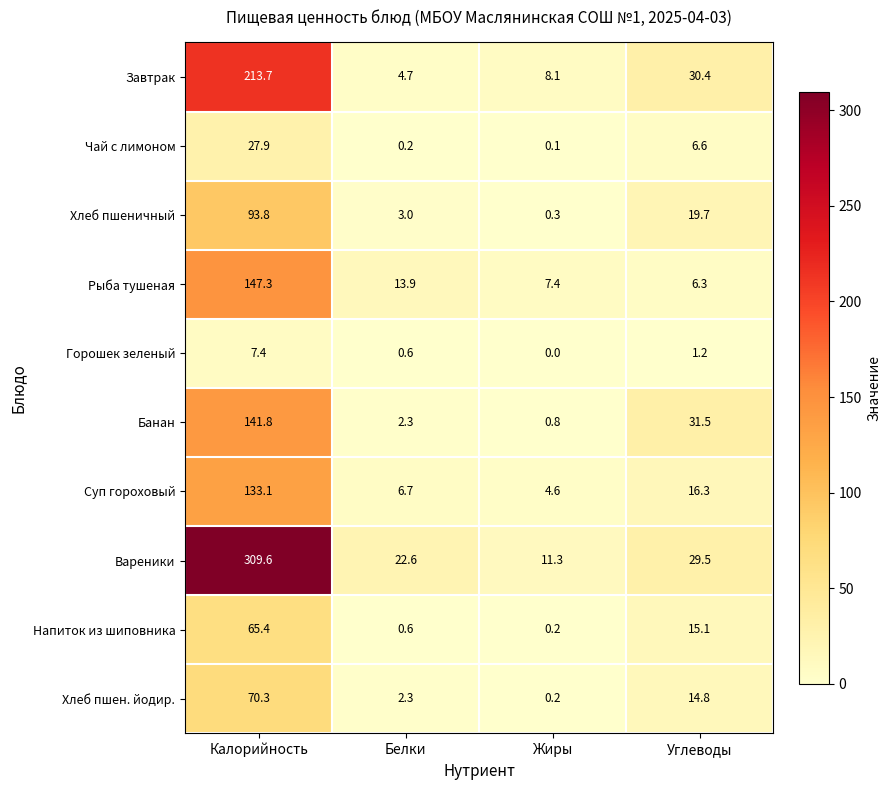

What is the average value of the Суп гороховый series?

40.2